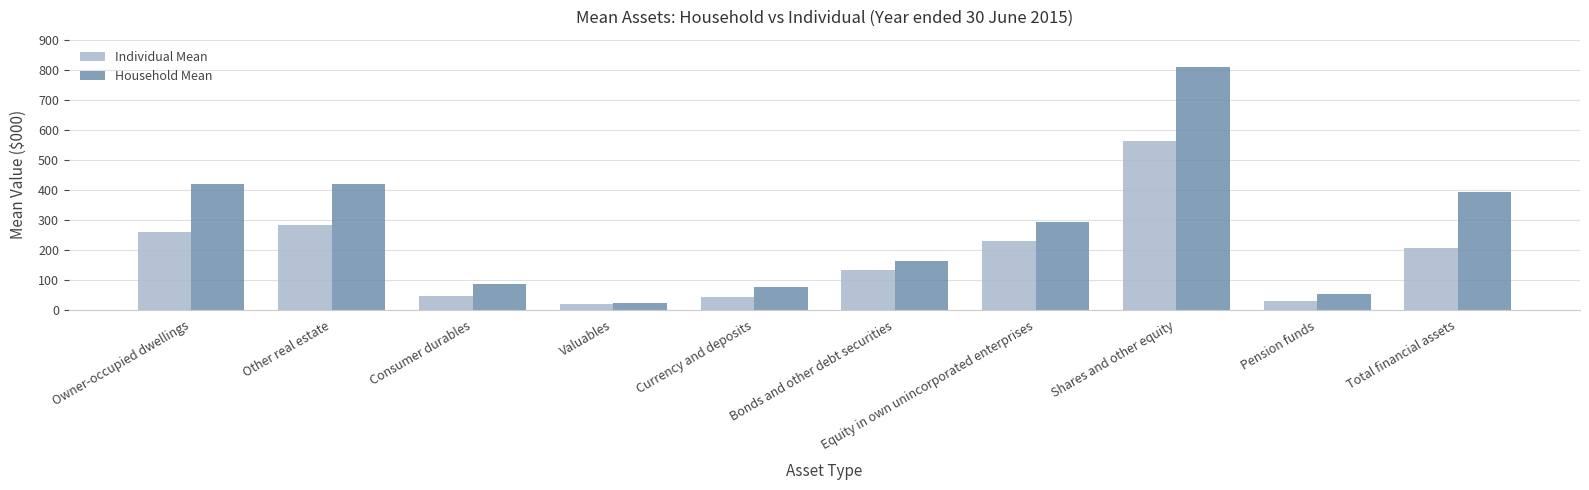

What is the difference between the second highest and minimum values in the Individual Mean series?

264